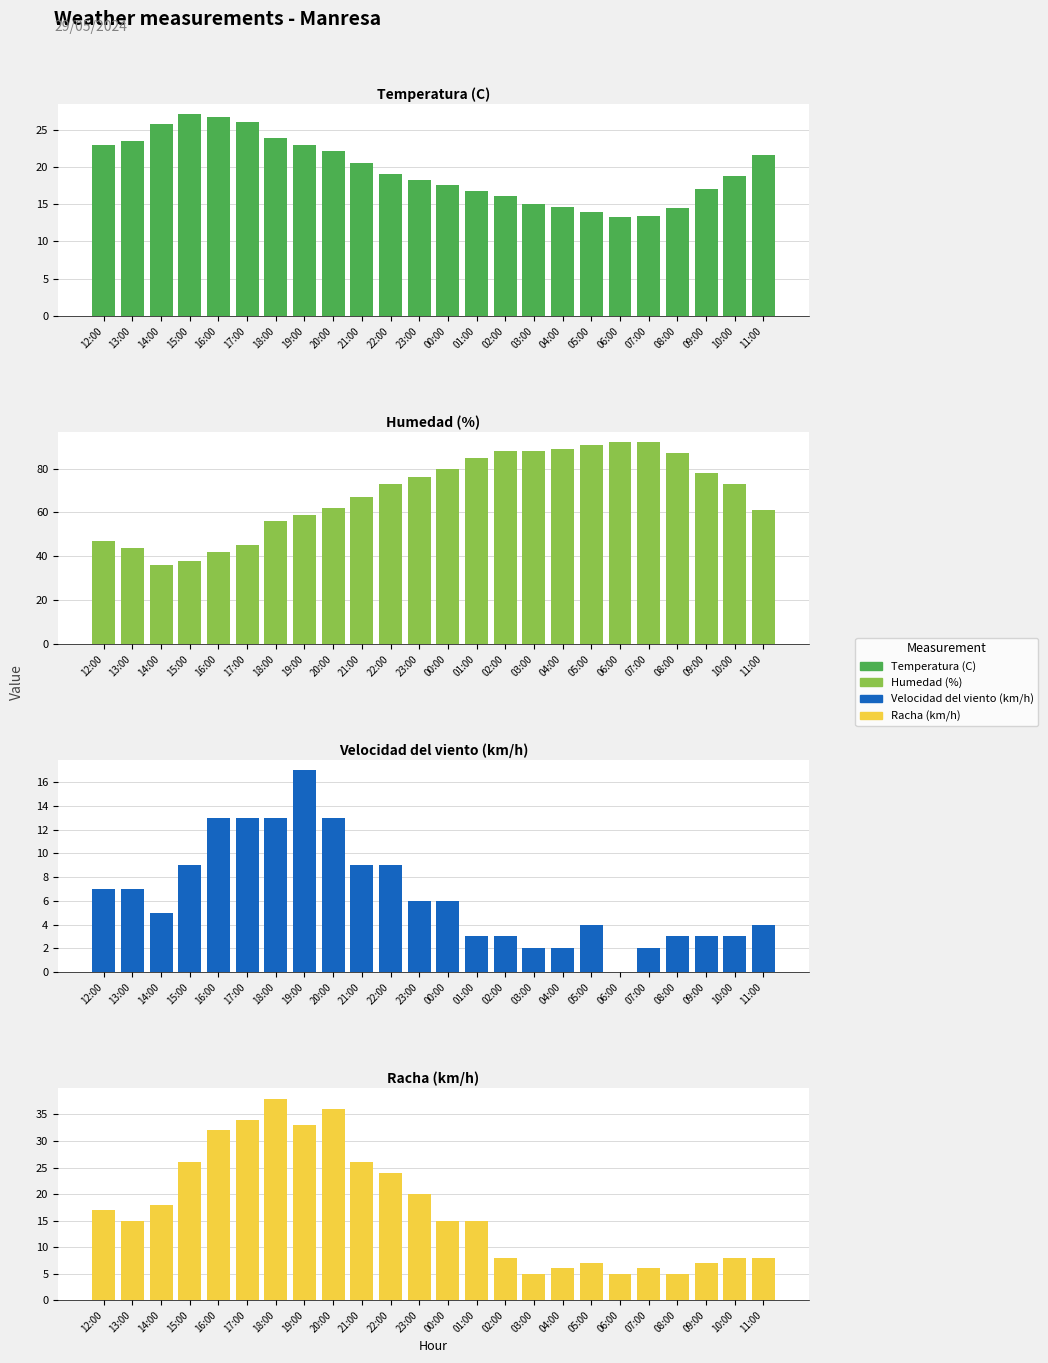

What are all the series names shown in the legend?

Temperatura (C), Humedad (%), Velocidad del viento (km/h), Racha (km/h)